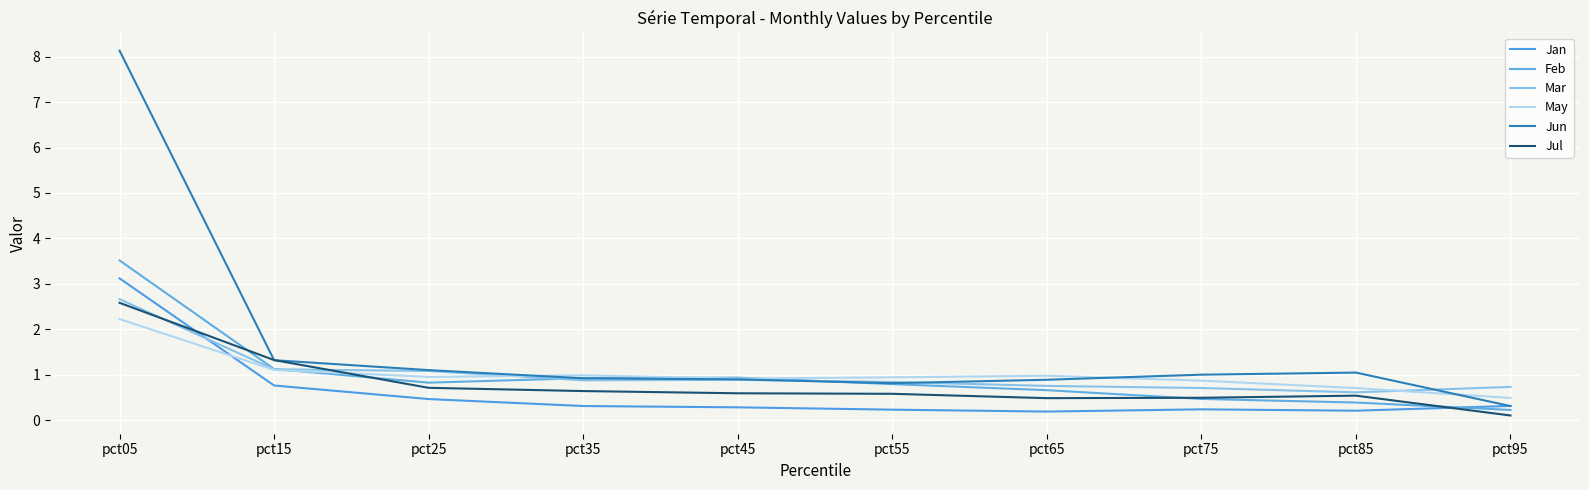

What is the value of the Mar point at the 3rd from the left?

1.1